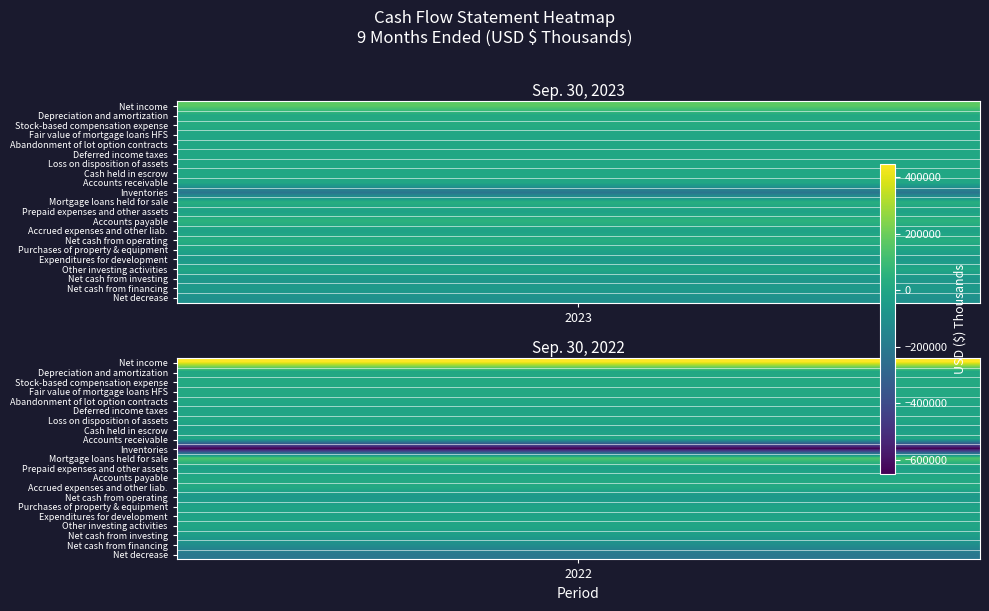

What is the maximum value shown in the chart?

445637